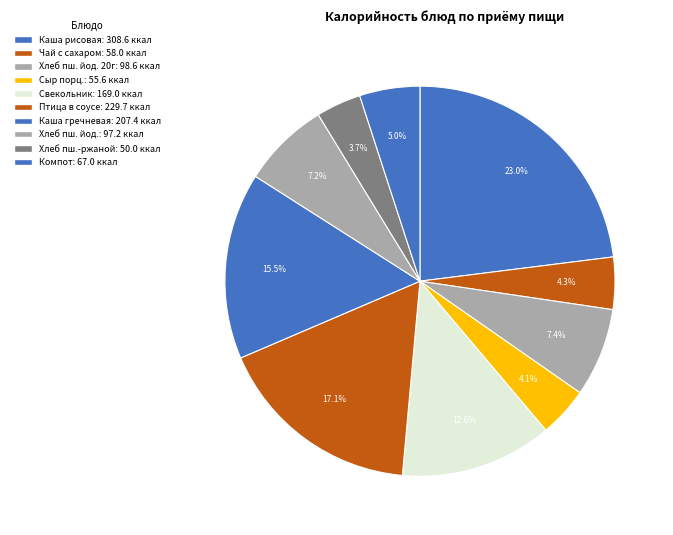

How many segments does this pie chart have?

10